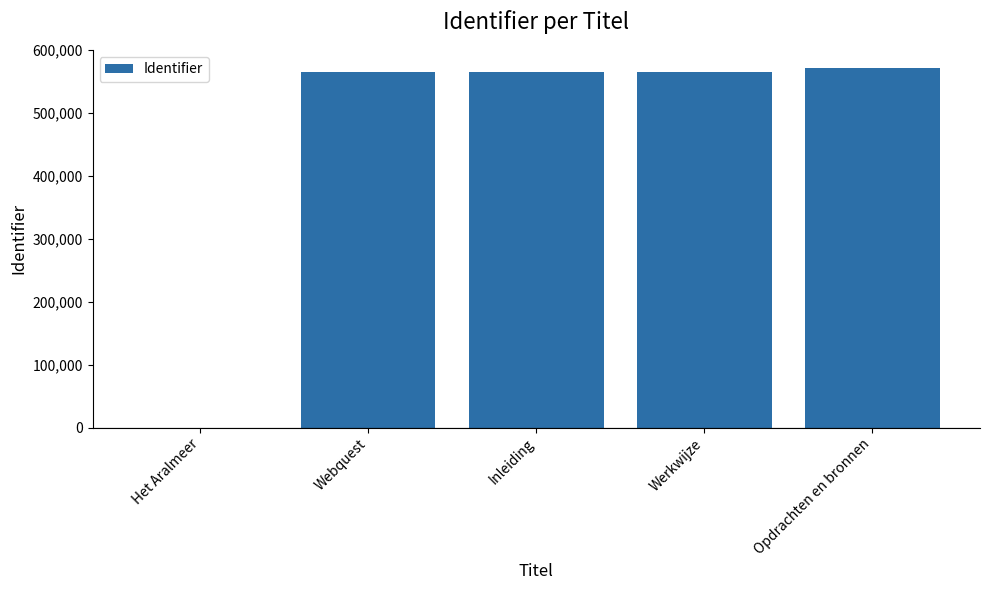

What is the greatest value displayed?

571910